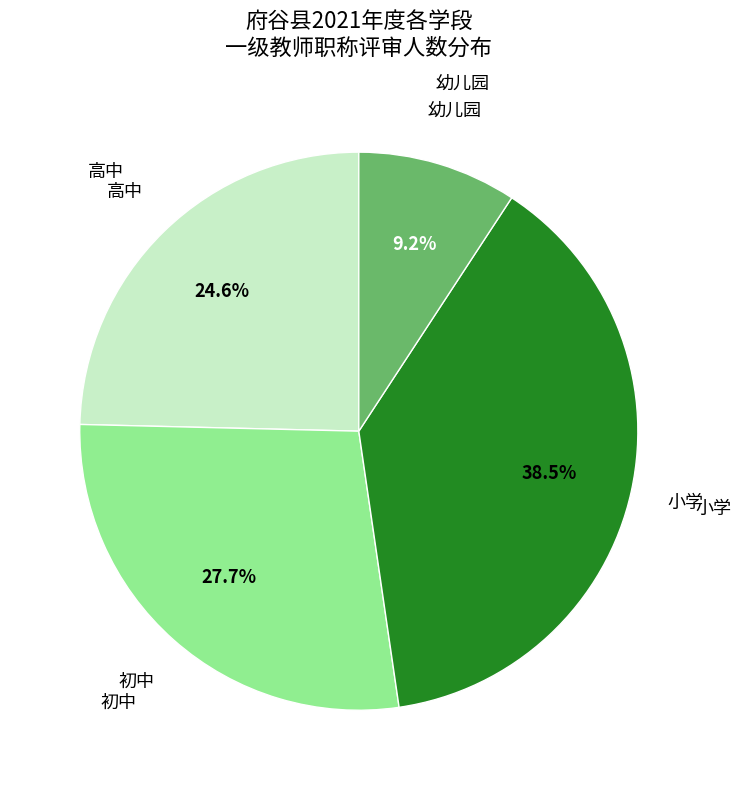

Does any single category account for the majority?

No